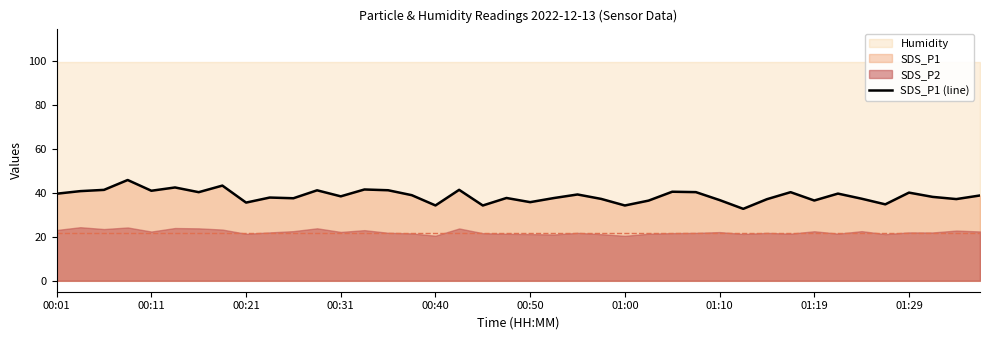

What is the minimum value for SDS_P1 (line)?

32.8